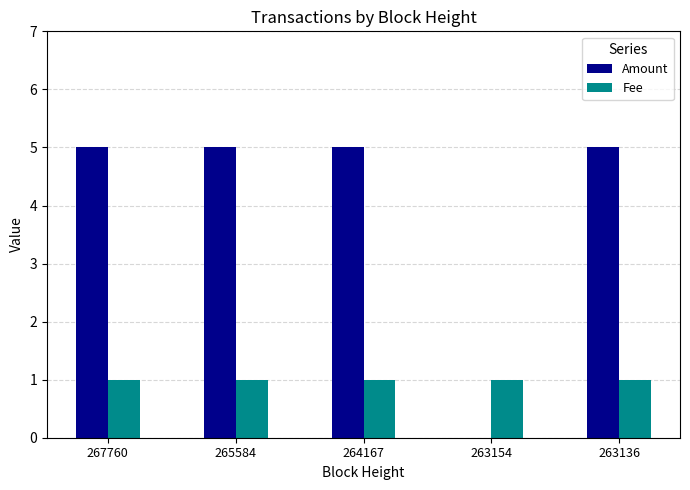

Reading left to right, extract all data points from this chart.

Amount: 5	5	5	0	5
Fee: 1	1	1	1	1